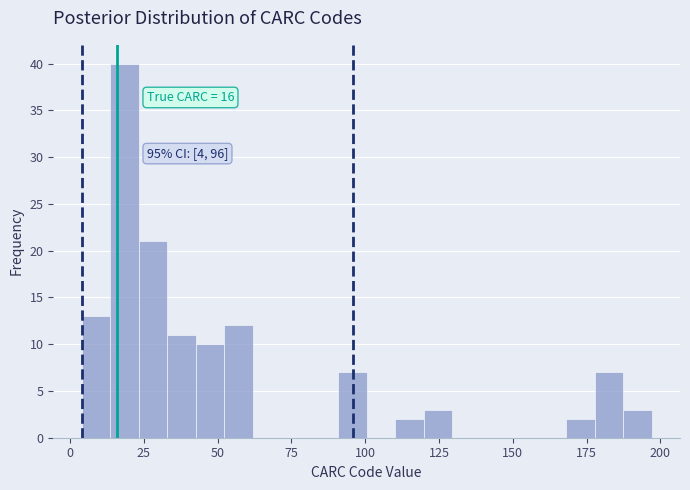

Around what value on the x-axis is the tallest bar? Give the approximate position of its centre, as read against the axis.

20